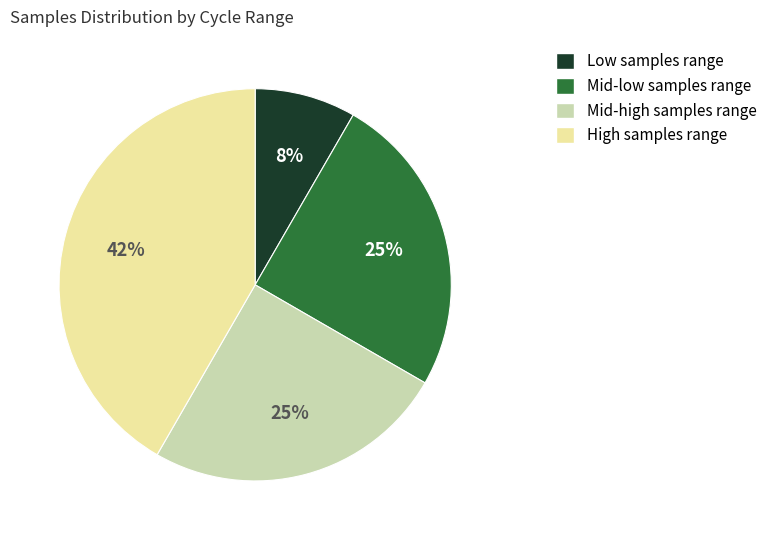

Does any single category account for the majority?

No